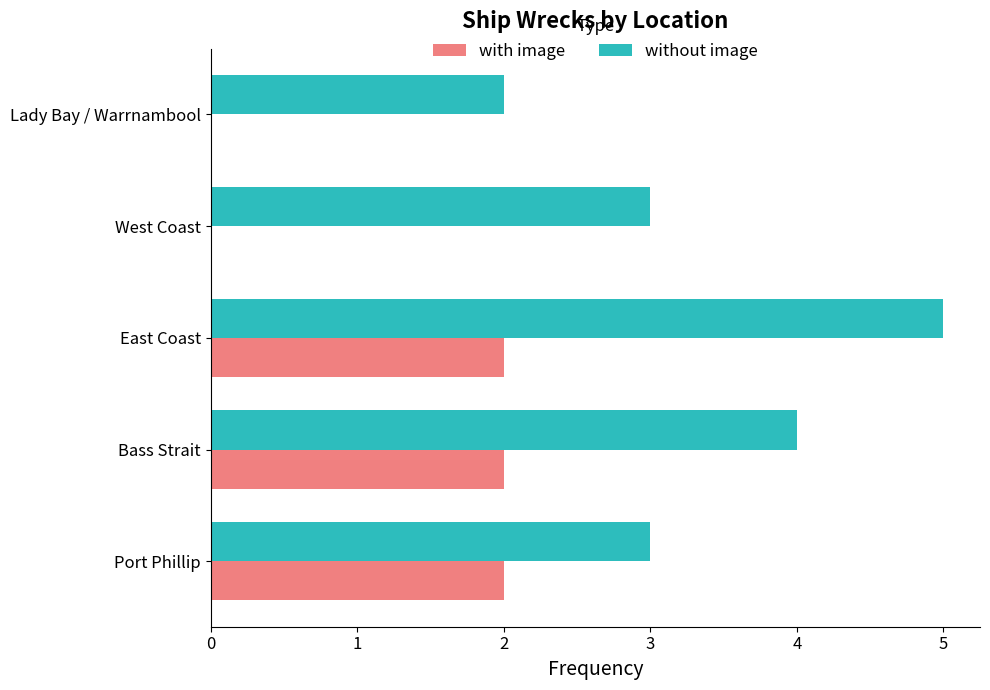

What is the maximum value shown in the chart?

5